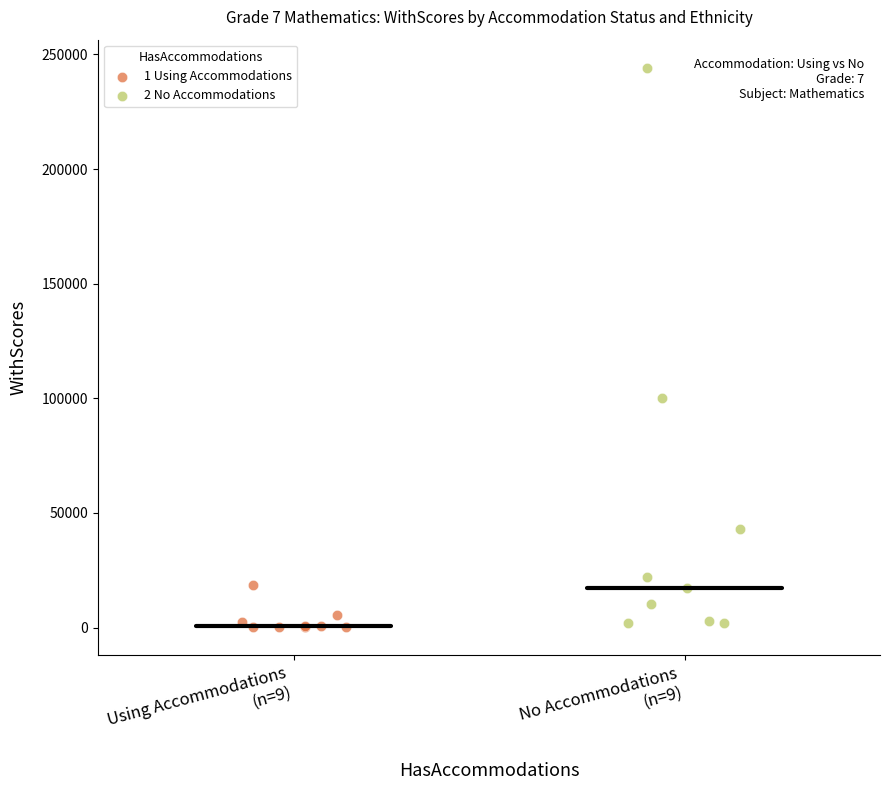

Which series has the largest Y range (max minus min)?

2 No Accommodations